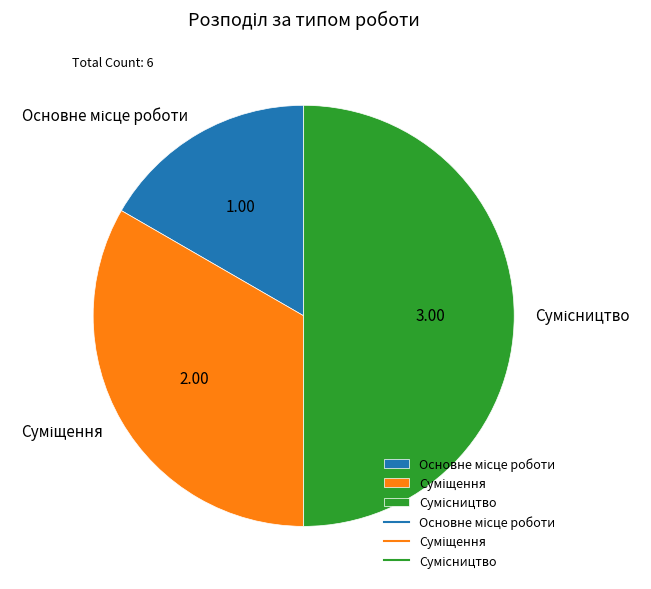

What is the total percentage of Основне місце роботи and Суміщення?

50.0%